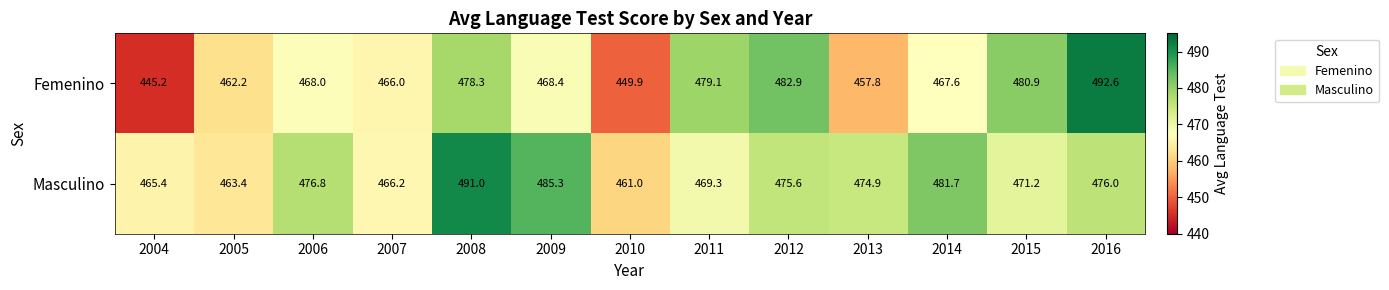

What is the highest value of the Femenino series?

492.6